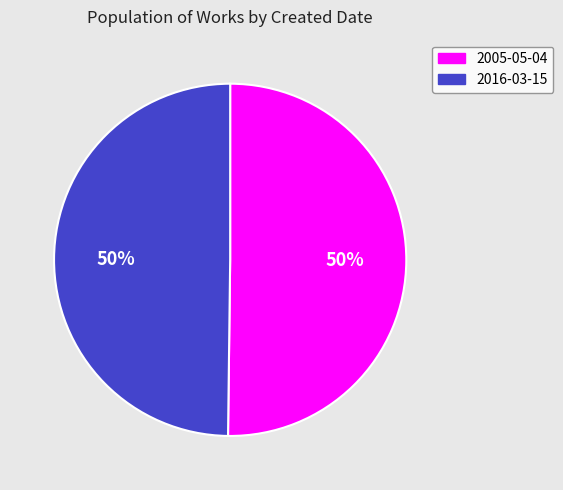

To the nearest percent, what portion does 2005-05-04 represent?

50%